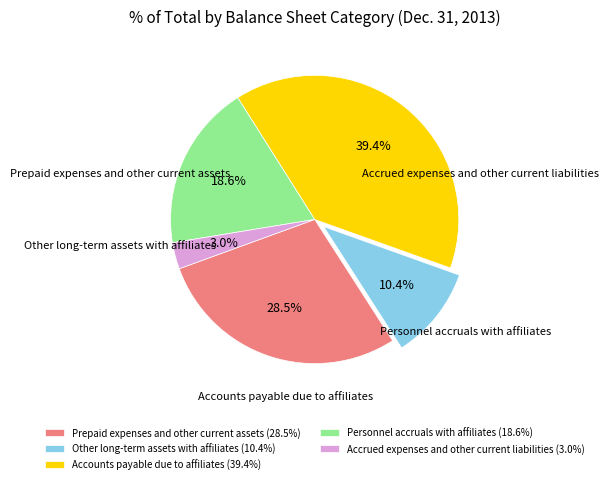

The Accounts payable due to affiliates slice represents 39% of the pie. True or false?

True